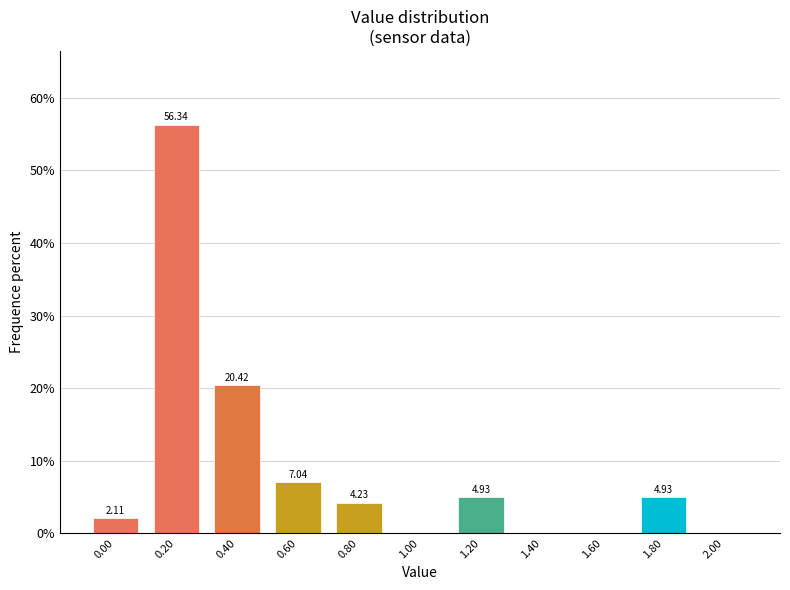

Between 1.40 and 0.60, which is larger?

0.60